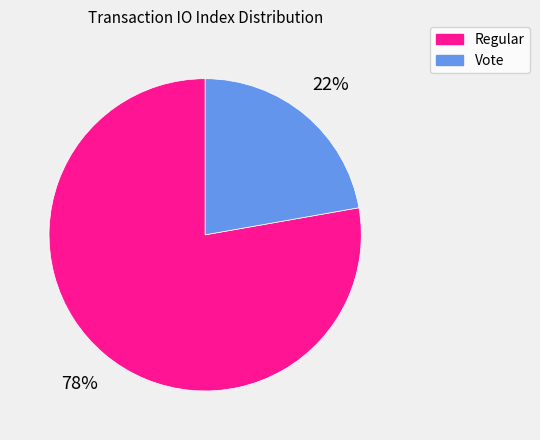

To the nearest percent, what is the combined percentage of Vote and Regular?

100%